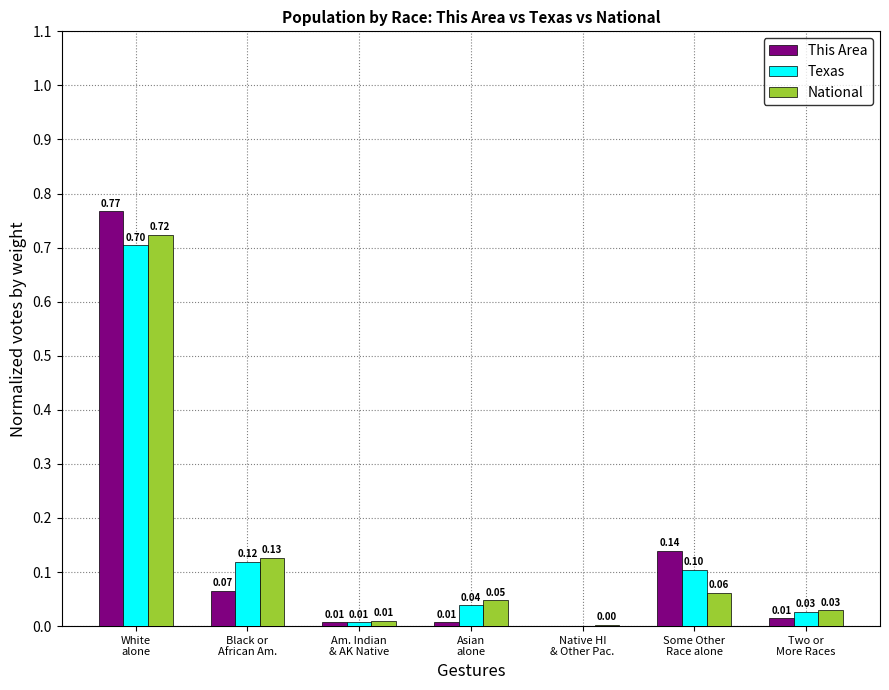

What is the sum of all This Area values?

1.0